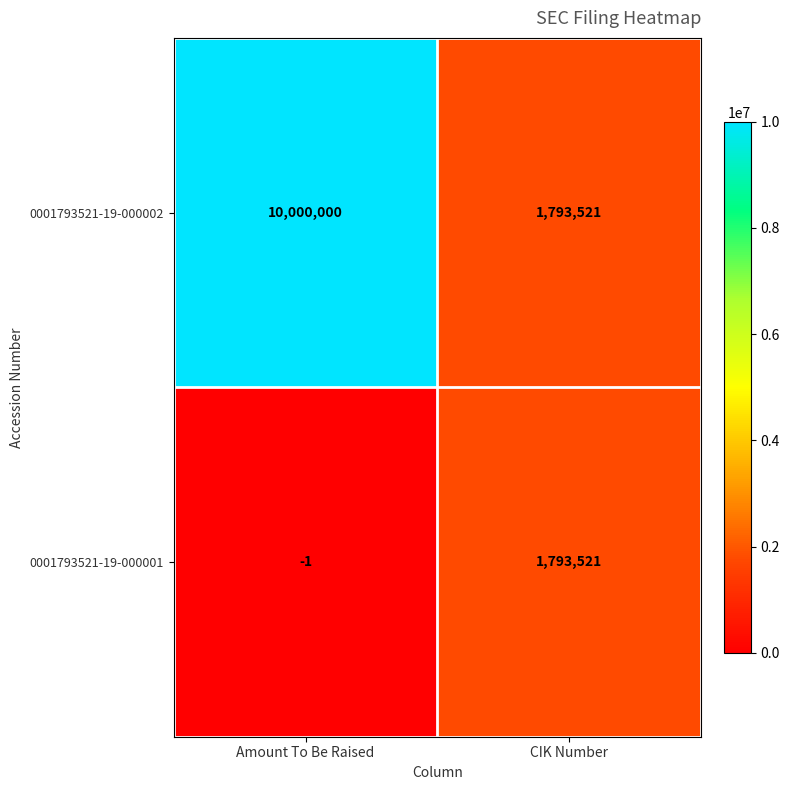

True or false: 0001793521-19-000001 has a value of -1 at Amount To Be Raised.

True